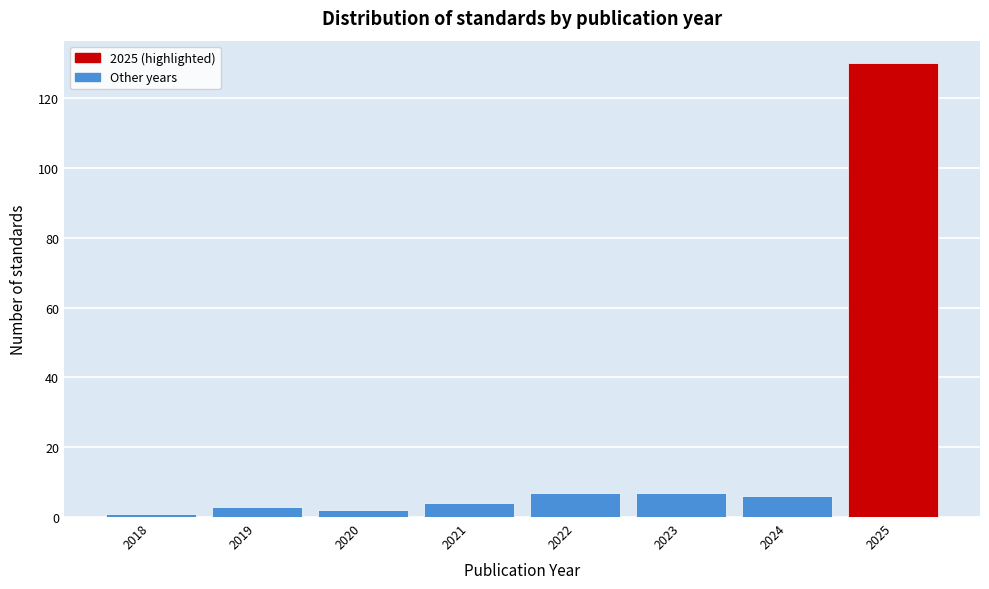

Reading left to right, transcribe all the data shown in this chart.

1	3	2	4	7	7	6	130